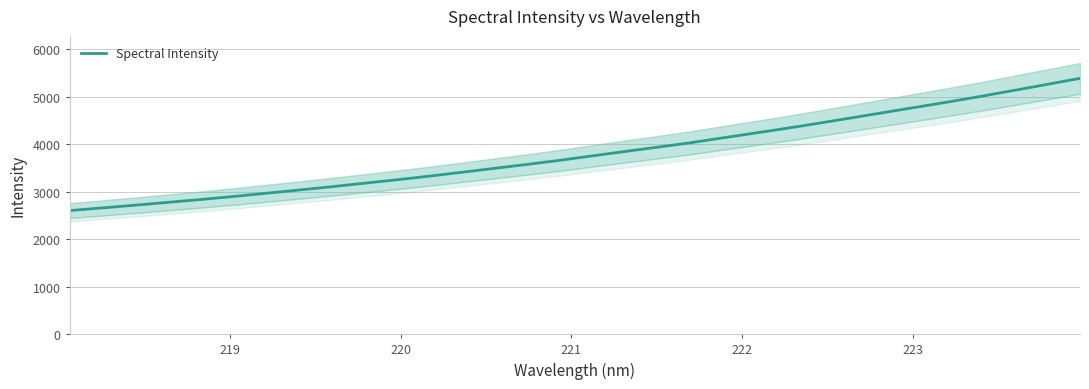

What is the lowest value of the Spectral Intensity series?

2604.0